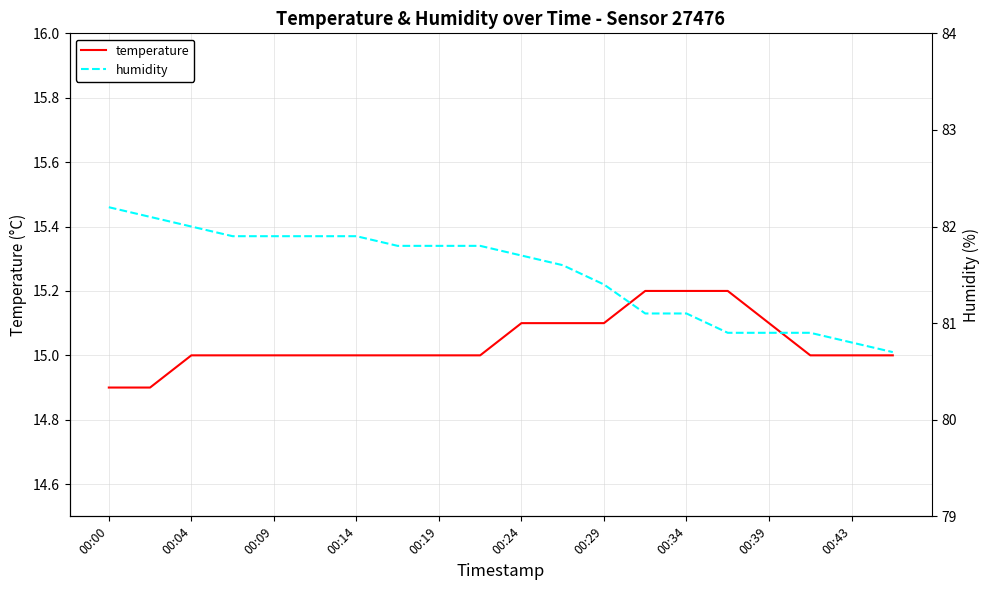

What is the value of the temperature point at the 5th from the left?

15.0